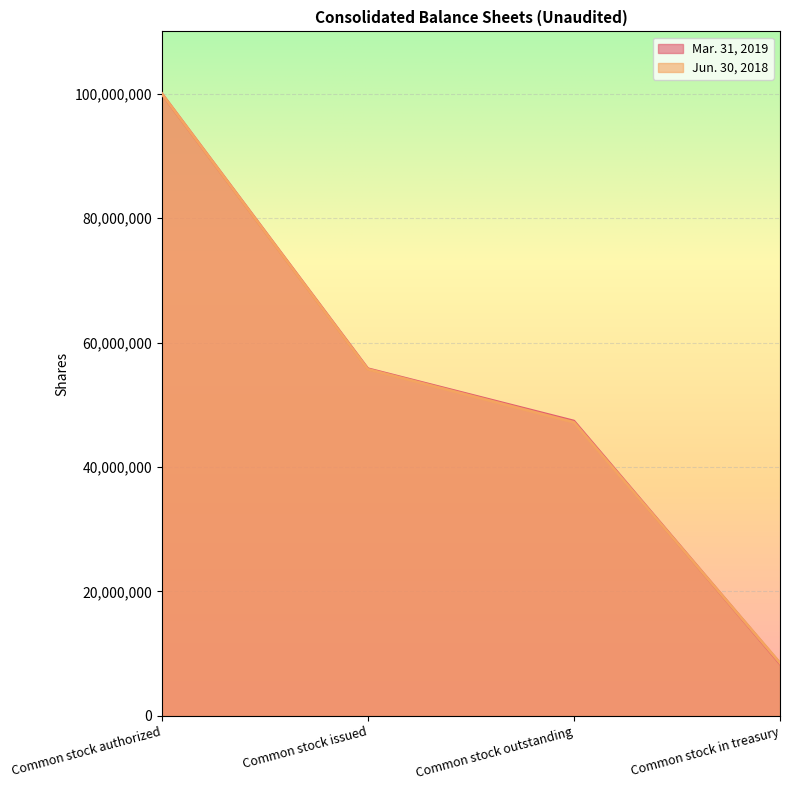

What are all the series names shown in the legend?

Mar. 31, 2019, Jun. 30, 2018